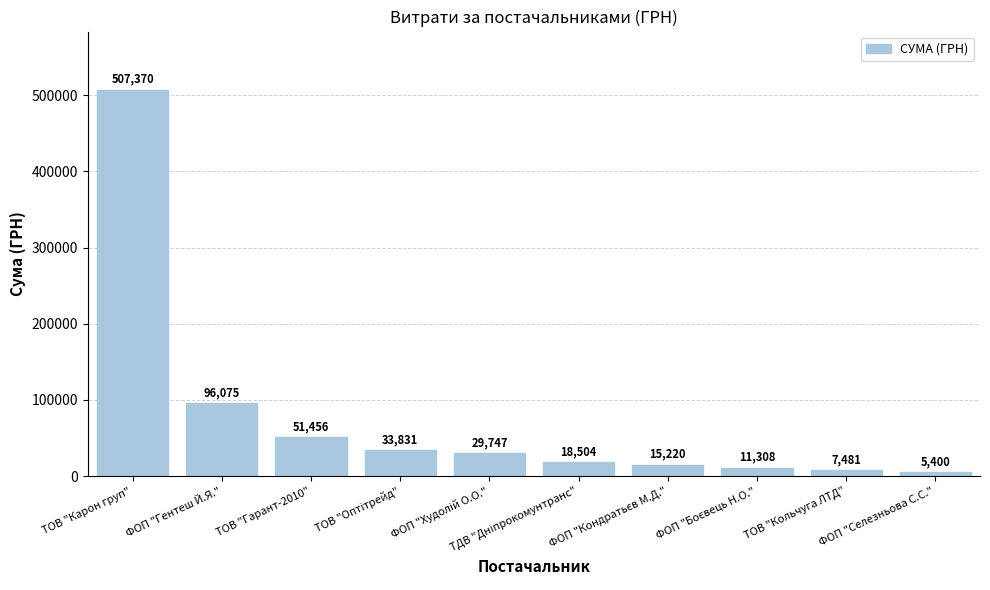

Are the bars horizontal?

No